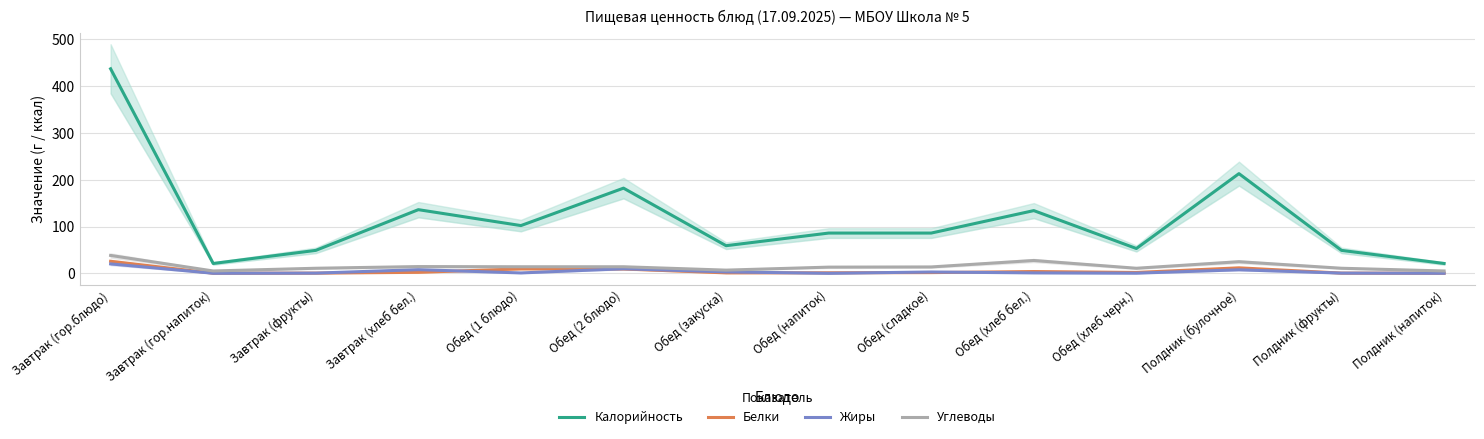

In Калорийность, how many points are higher than both neighbors (excluding endpoints)?

4